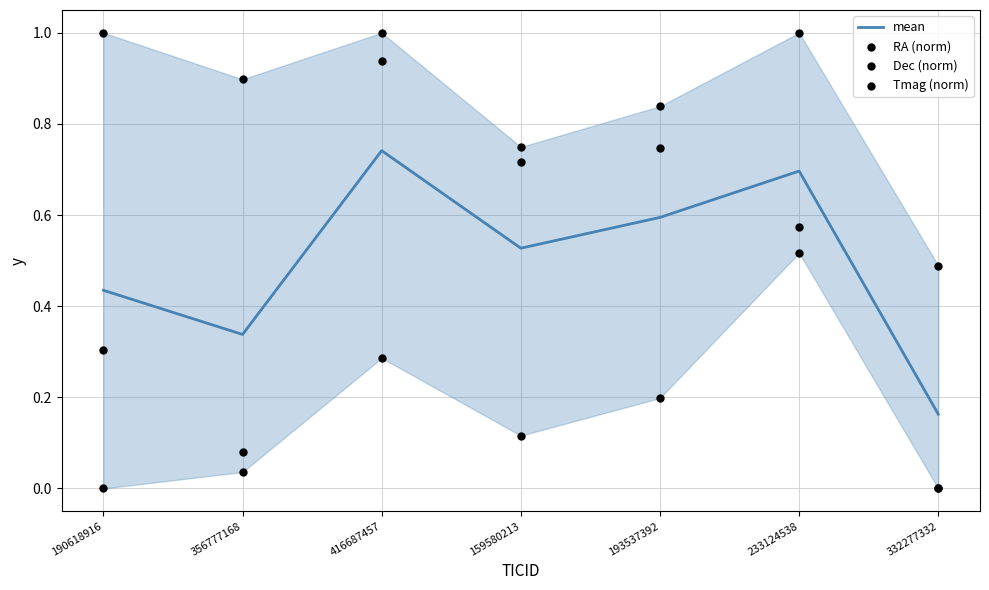

At how many categories does at least one series exceed 0?

7